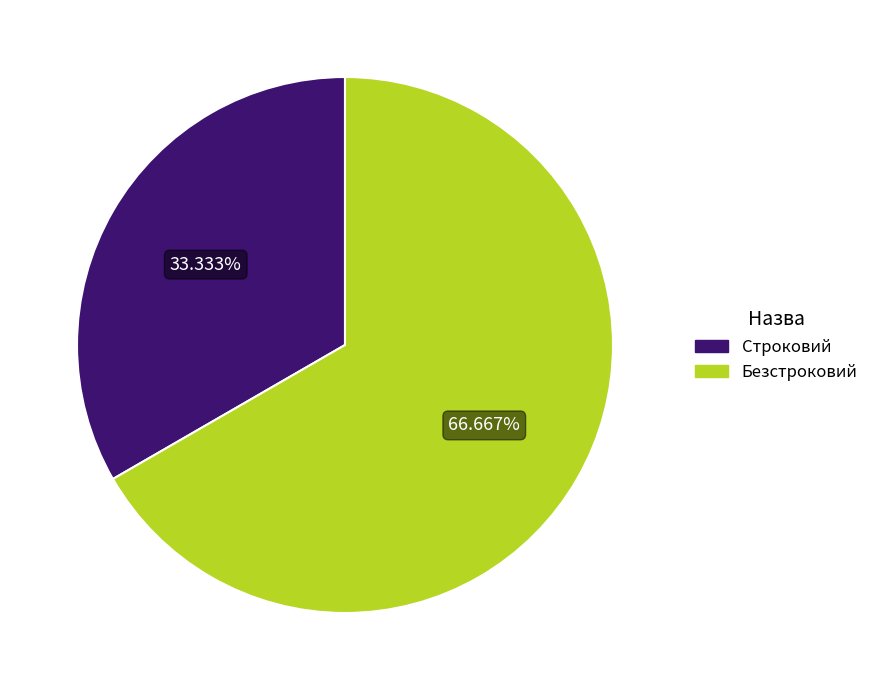

Rank the categories by value from lowest to highest.

Строковий, Безстроковий